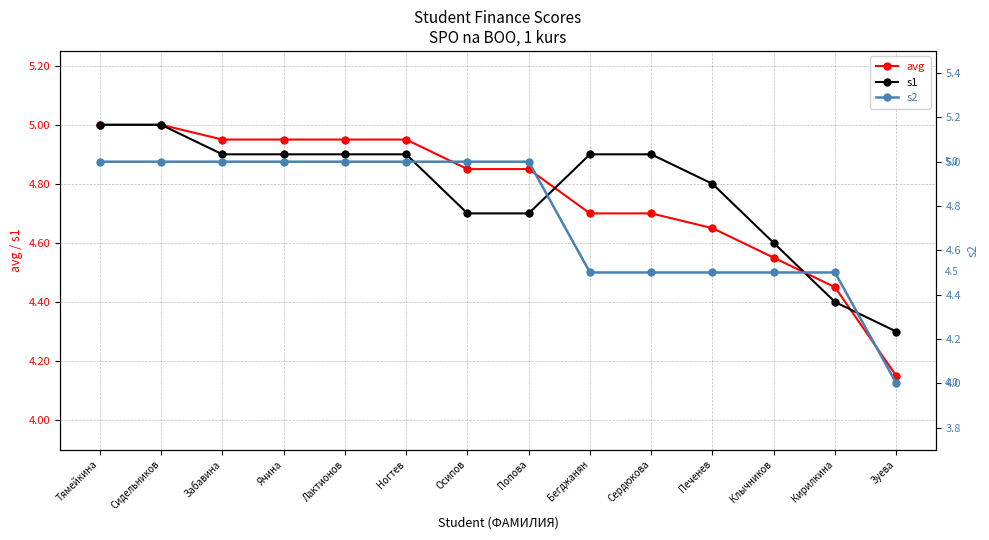

Which label corresponds to the largest value in the chart?

Тямейкина